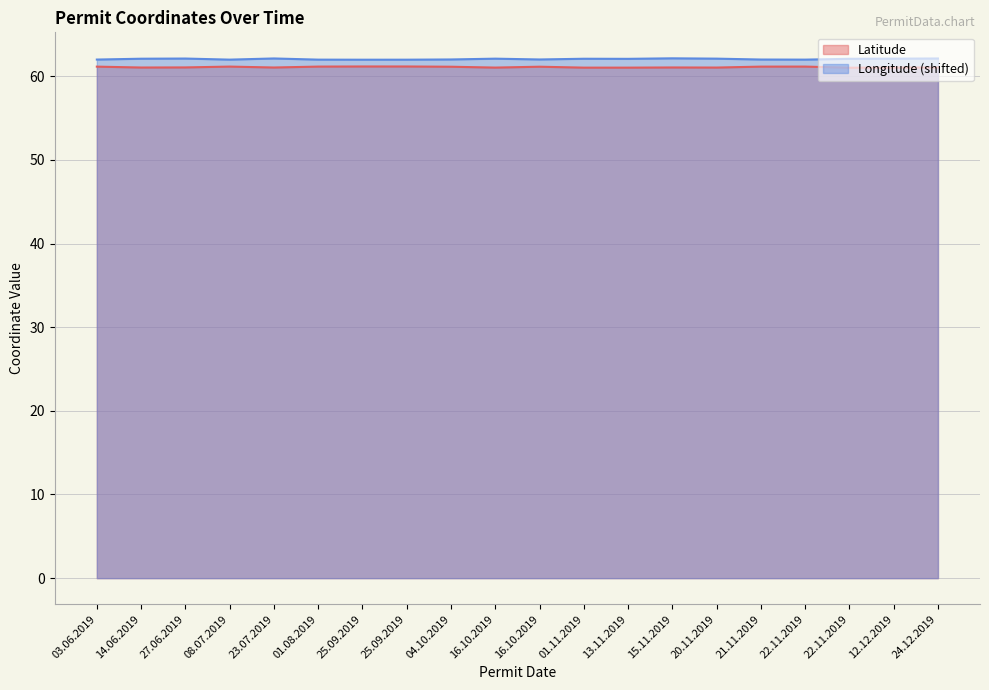

List the series in order of their peak value, highest first.

Longitude (shifted), Latitude